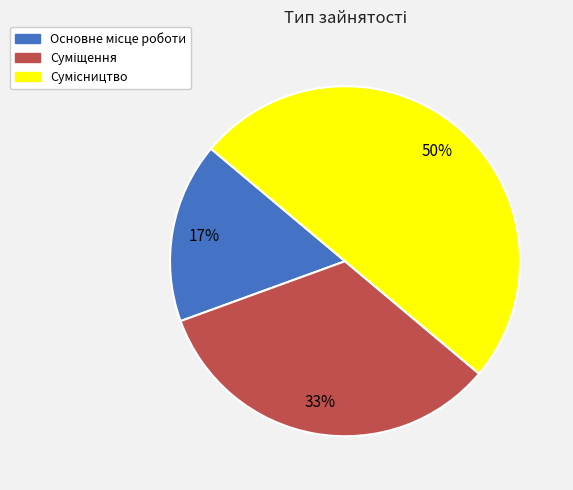

To the nearest percent, what is the difference between the largest and smallest slice percentages?

33%